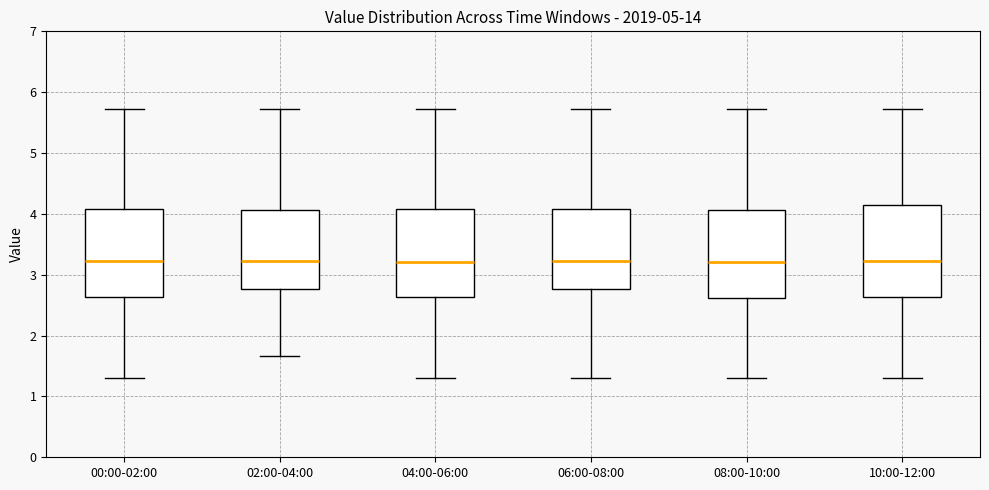

Reading left to right, read every box against the y-axis: the position of its median line, the range the box covers, and the ends of its whiskers. The values are not printed on the chart, so give them approximately, as read against the axis.

00:00-02:00: median 3.2, box 2.6 to 4.1, whiskers 1.3 to 5.7
02:00-04:00: median 3.2, box 2.8 to 4.1, whiskers 1.7 to 5.7
04:00-06:00: median 3.2, box 2.6 to 4.1, whiskers 1.3 to 5.7
06:00-08:00: median 3.2, box 2.8 to 4.1, whiskers 1.3 to 5.7
08:00-10:00: median 3.2, box 2.6 to 4.1, whiskers 1.3 to 5.7
10:00-12:00: median 3.2, box 2.6 to 4.1, whiskers 1.3 to 5.7